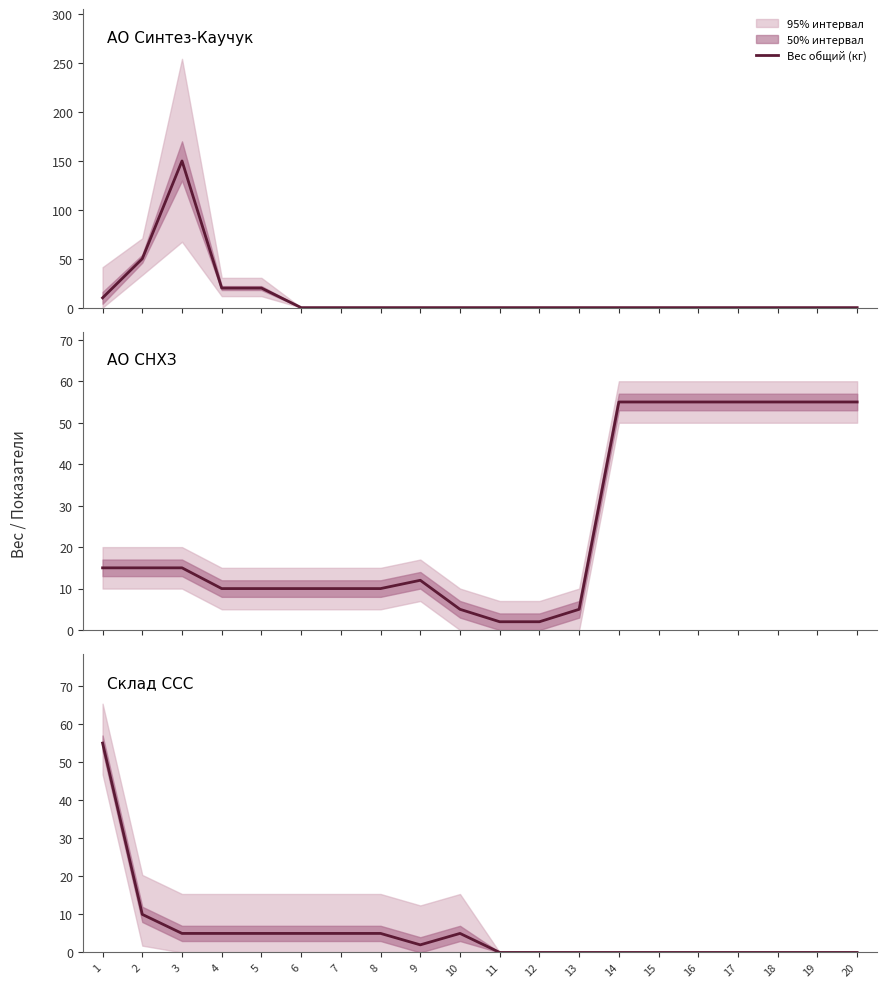

Where is the first local minimum?

9